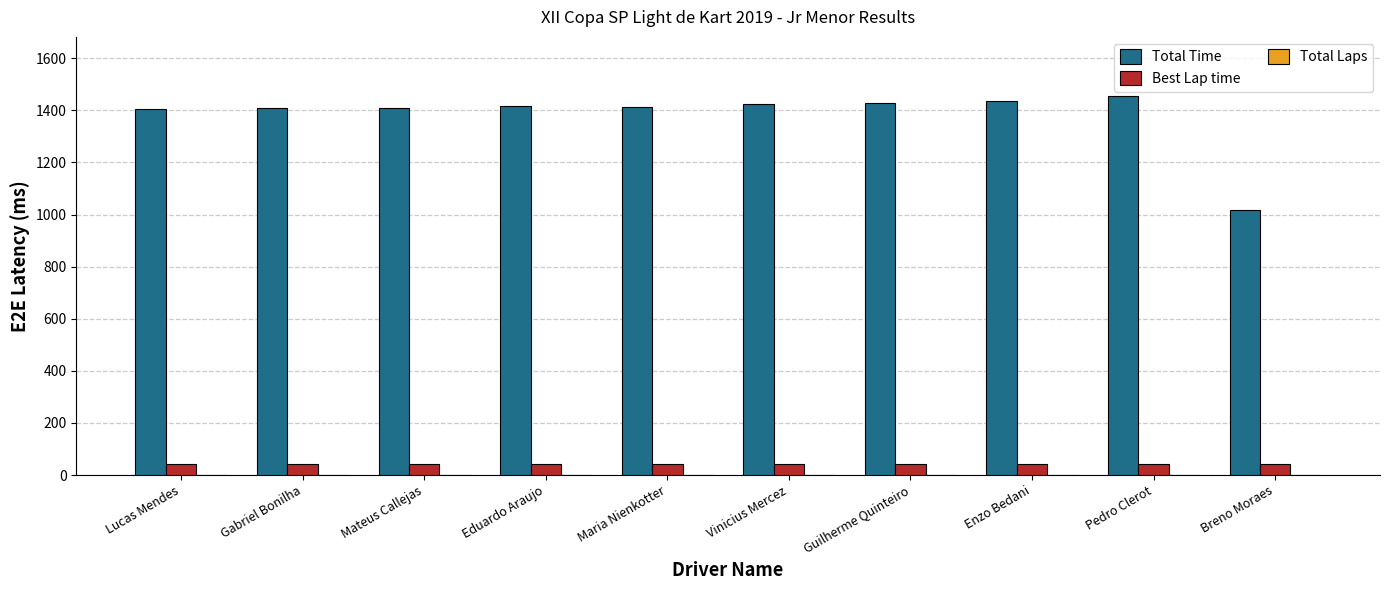

Which series has the widest spread of values?

Total Time